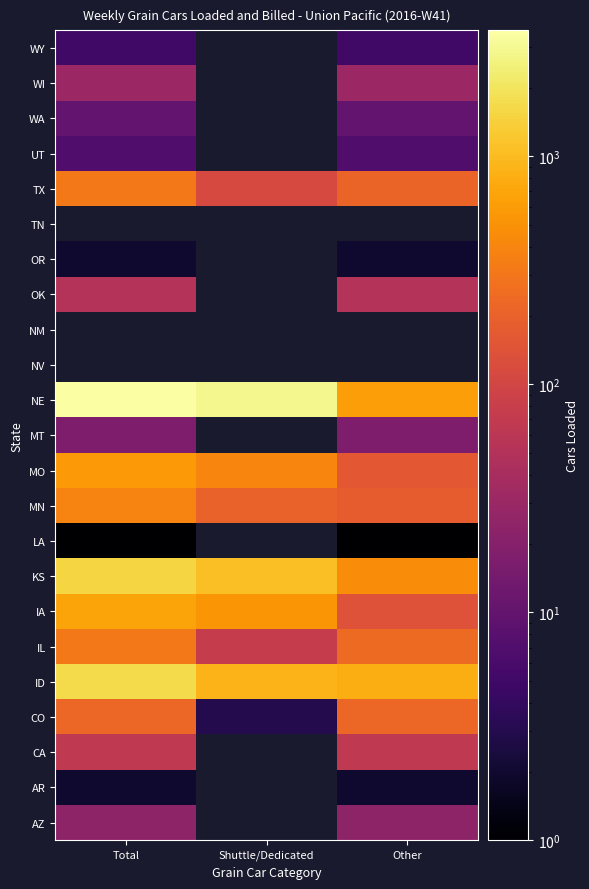

What is the spread (max minus min) of values at Other?

808.0